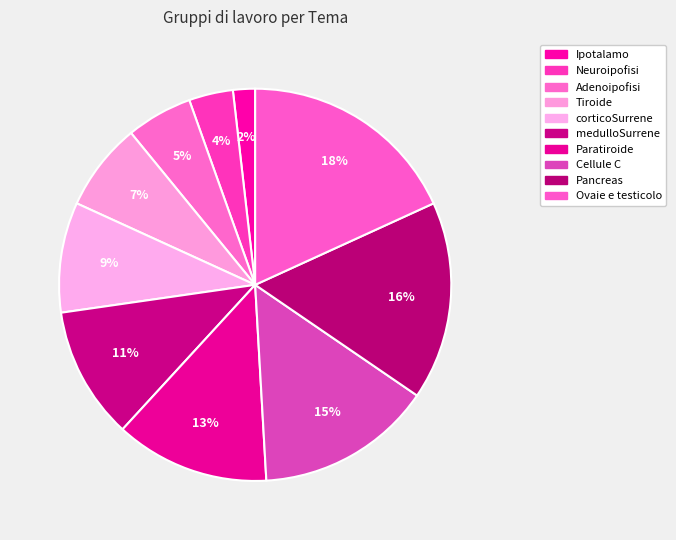

True or false: Ipotalamo accounts for 1% of the total.

False